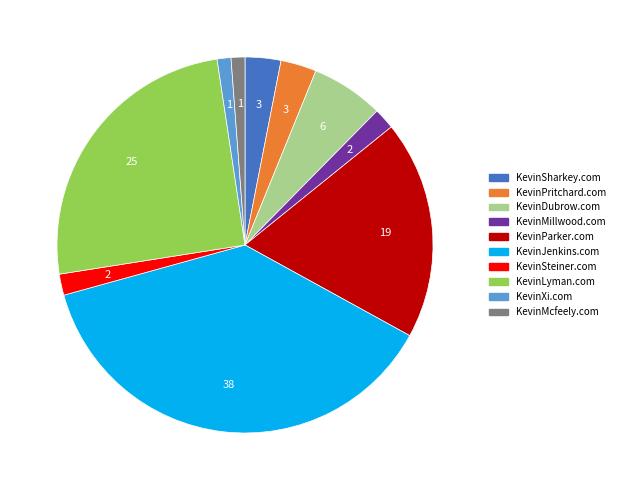

How many slices are in this pie chart?

10